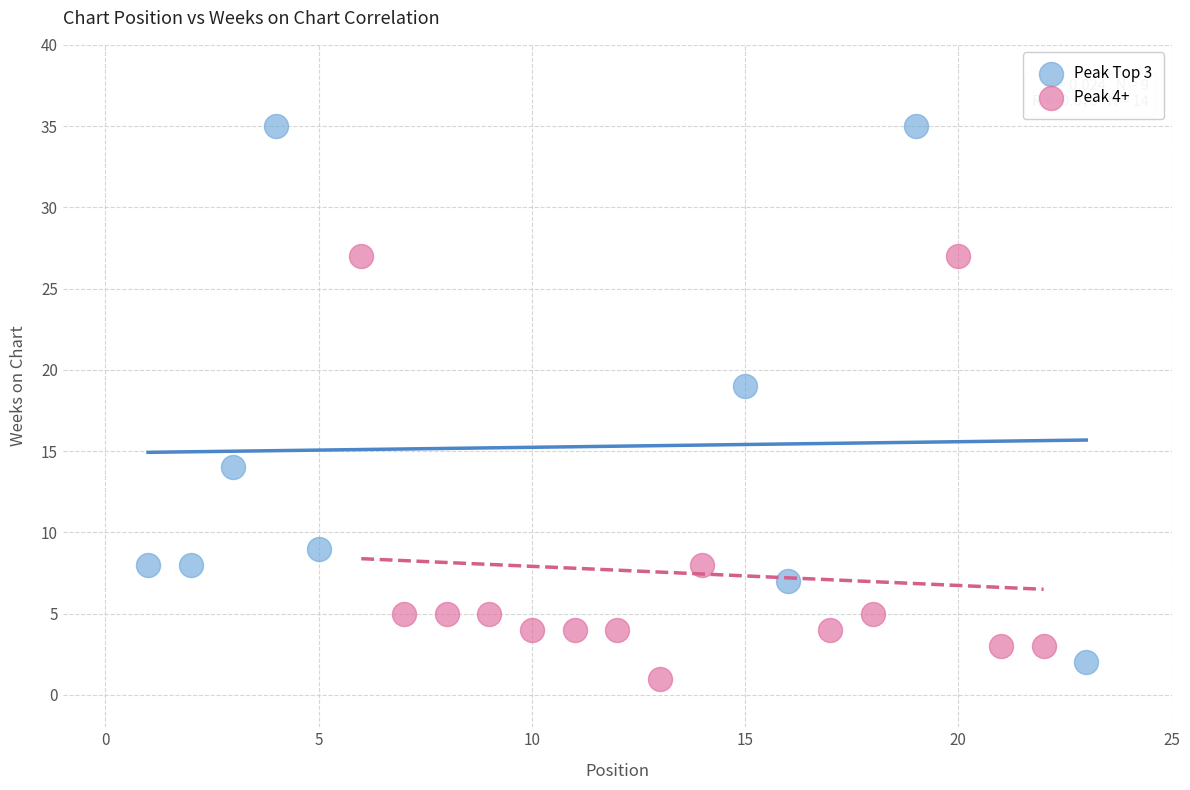

Which series has the largest Y range (max minus min)?

Peak Top 3